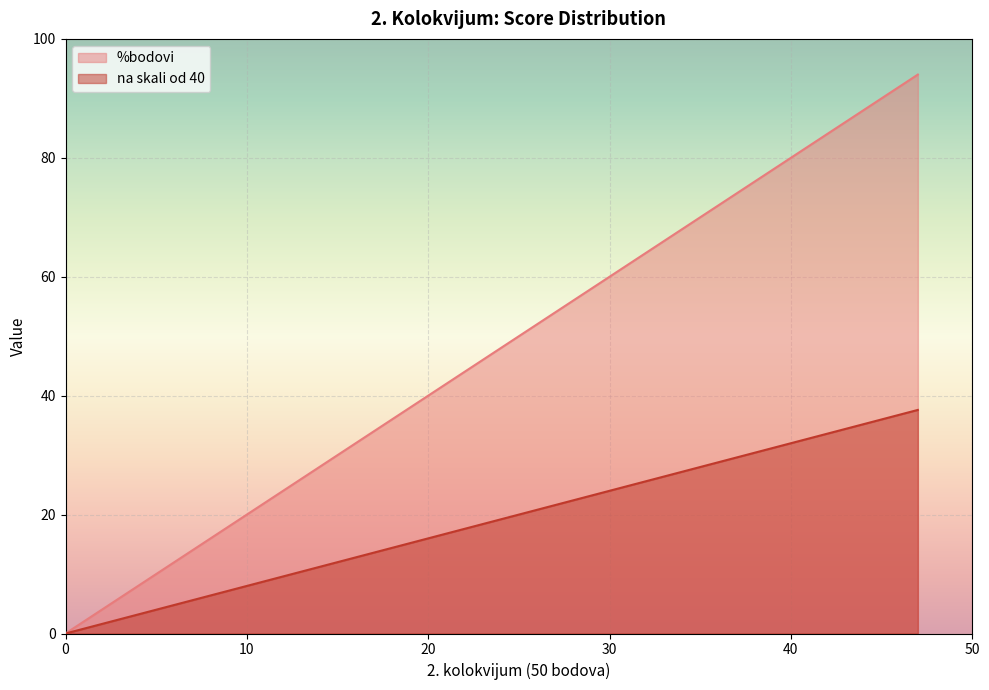

What is the difference between the %bodovi values at 36 and 27?

18.0